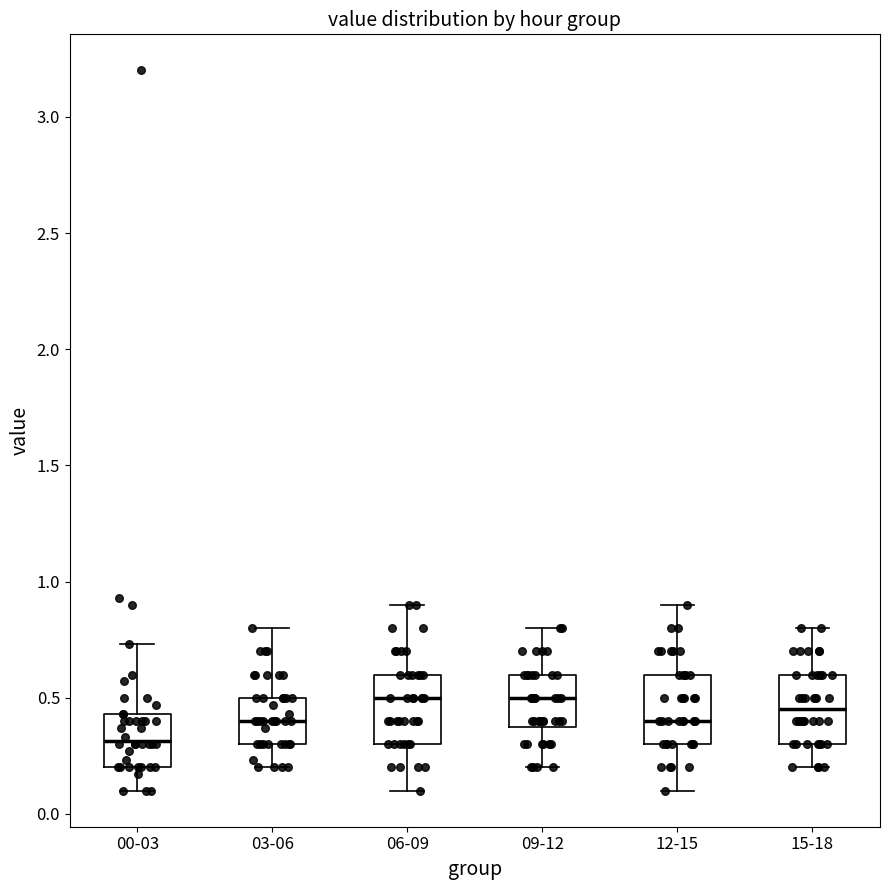

Which box has the lowest median line?

00-03